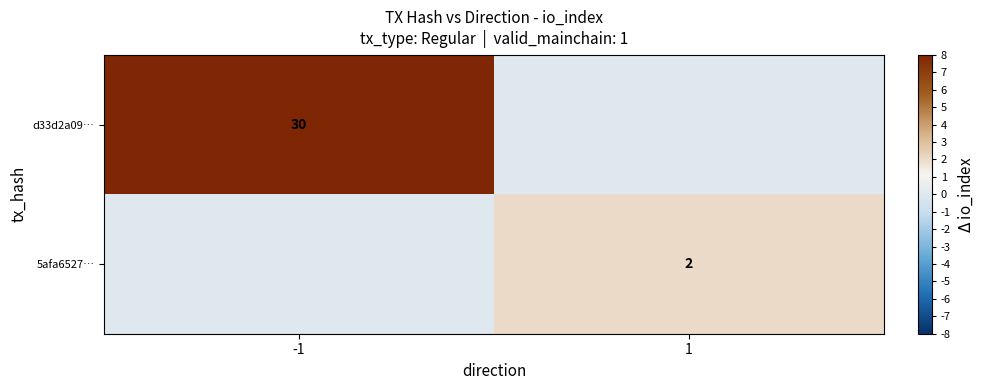

The value of 5afa6527… at 1 is 3. True or false?

False